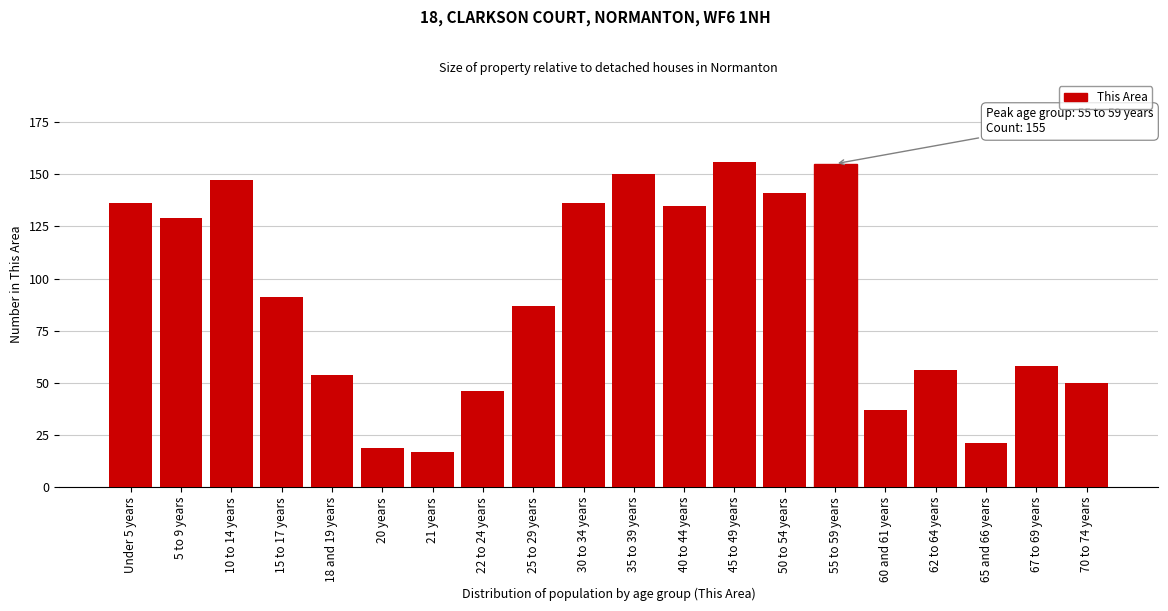

Reading left to right, extract all data points from this chart.

Under 5 years=136	5 to 9 years=129	10 to 14 years=147	15 to 17 years=91	18 and 19 years=54	20 years=19	21 years=17	22 to 24 years=46	25 to 29 years=87	30 to 34 years=136	35 to 39 years=150	40 to 44 years=135	45 to 49 years=156	50 to 54 years=141	55 to 59 years=155	60 and 61 years=37	62 to 64 years=56	65 and 66 years=21	67 to 69 years=58	70 to 74 years=50